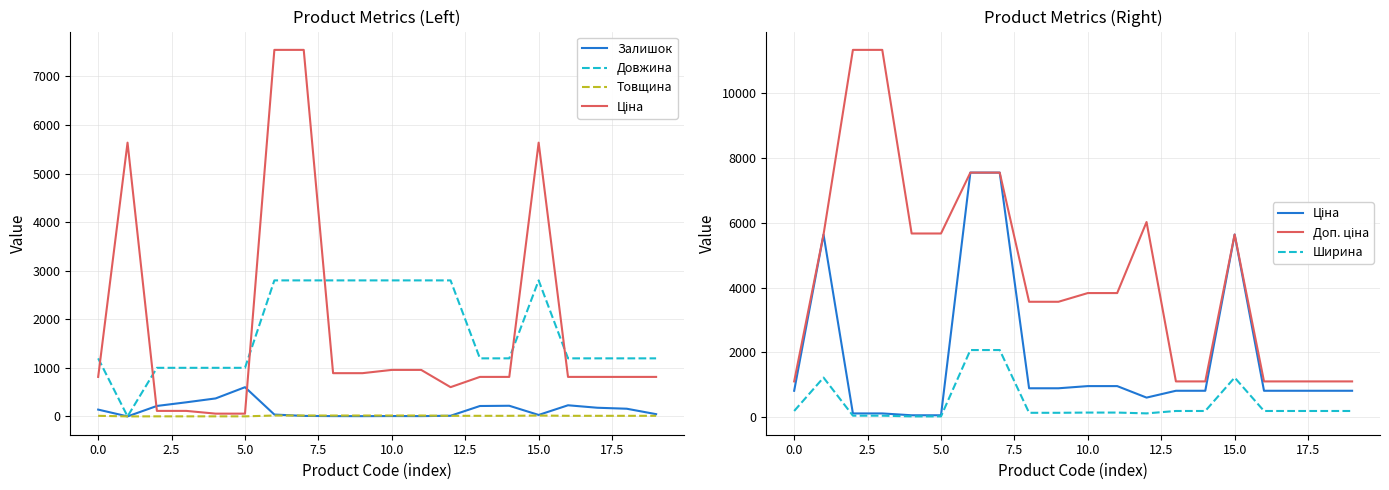

True or false: Товщина and Ширина intersect in this chart.

False